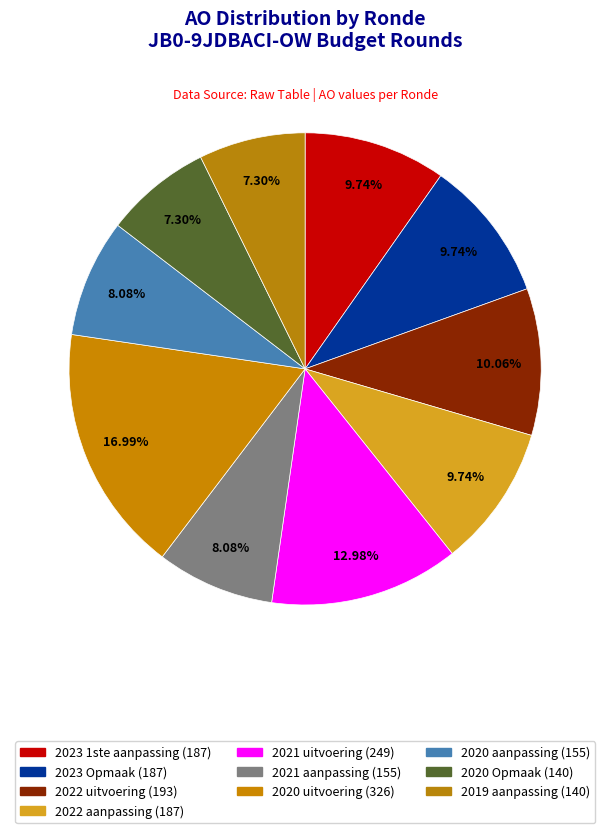

What percentage is the 2020 aanpassing slice, to the nearest percent?

8%